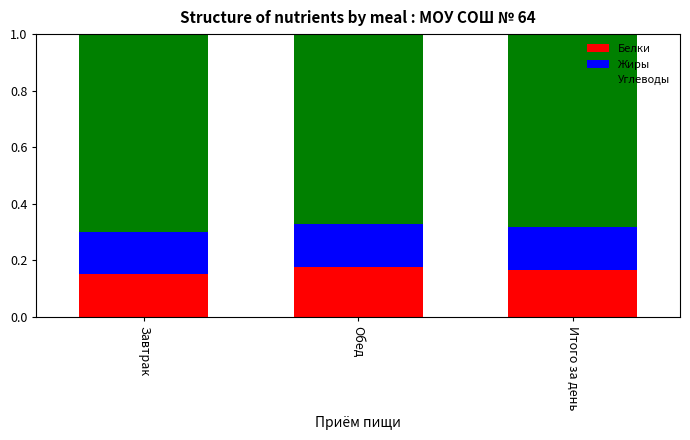

What is the sum of the Белки values at Завтрак and Обед?

0.3